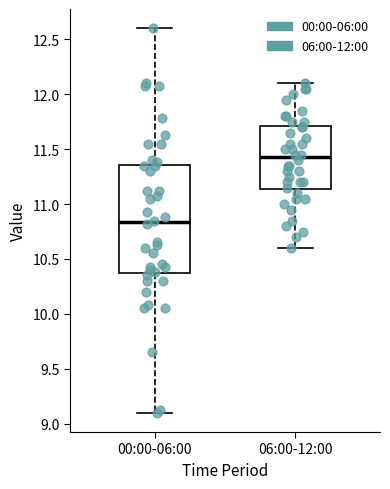

Where does the lower whisker of the box for 00:00-06:00 end on the y-axis? The values are not printed on the chart, so give them approximately, as read against the axis.

9.10